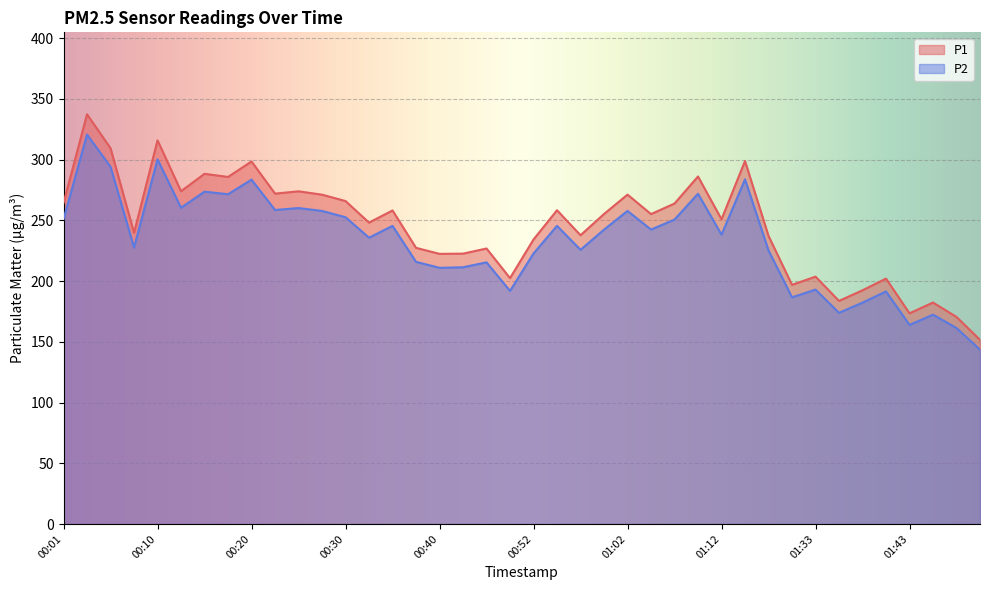

Reading right to left, list all the values displayed in this chart.

P1: 01:50=151.6	01:48=170.5	01:45=182.3	01:43=173.5	01:40=202.1	01:38=192.4	01:36=183.7	01:33=203.7	01:31=196.9	01:28=237.2	01:14=298.9	01:12=250.9	01:09=286.1	01:07=263.9	01:04=255.2	01:02=271.2	00:59=255.2	00:57=237.8	00:54=258.4	00:52=234.2	00:49=202.4	00:47=226.8	00:42=222.6	00:40=222.4	00:37=227.4	00:35=258.2	00:32=248.2	00:30=265.9	00:27=271.1	00:25=273.9	00:22=272.0	00:20=298.5	00:18=285.7	00:15=288.3	00:13=274.0	00:10=315.9	00:08=239.8	00:05=309.4	00:03=337.3	00:01=264.3
P2: 01:50=143.5	01:48=161.3	01:45=172.4	01:43=163.9	01:40=191.5	01:38=182.3	01:36=173.9	01:33=193.0	01:31=186.6	01:28=225.2	01:14=283.8	01:12=238.2	01:09=271.9	01:07=250.7	01:04=242.4	01:02=257.8	00:59=242.4	00:57=225.8	00:54=245.5	00:52=222.7	00:49=191.9	00:47=215.4	00:42=211.4	00:40=210.9	00:37=215.8	00:35=245.4	00:32=235.8	00:30=252.6	00:27=257.8	00:25=260.1	00:22=258.6	00:20=283.5	00:18=271.5	00:15=273.6	00:13=260.4	00:10=300.2	00:08=227.7	00:05=294.1	00:03=320.7	00:01=250.9